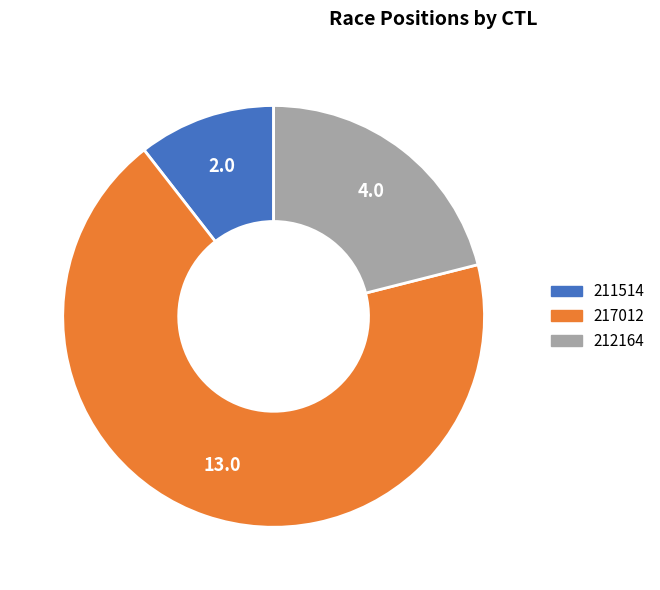

The 217012 slice represents 68% of the pie. True or false?

True